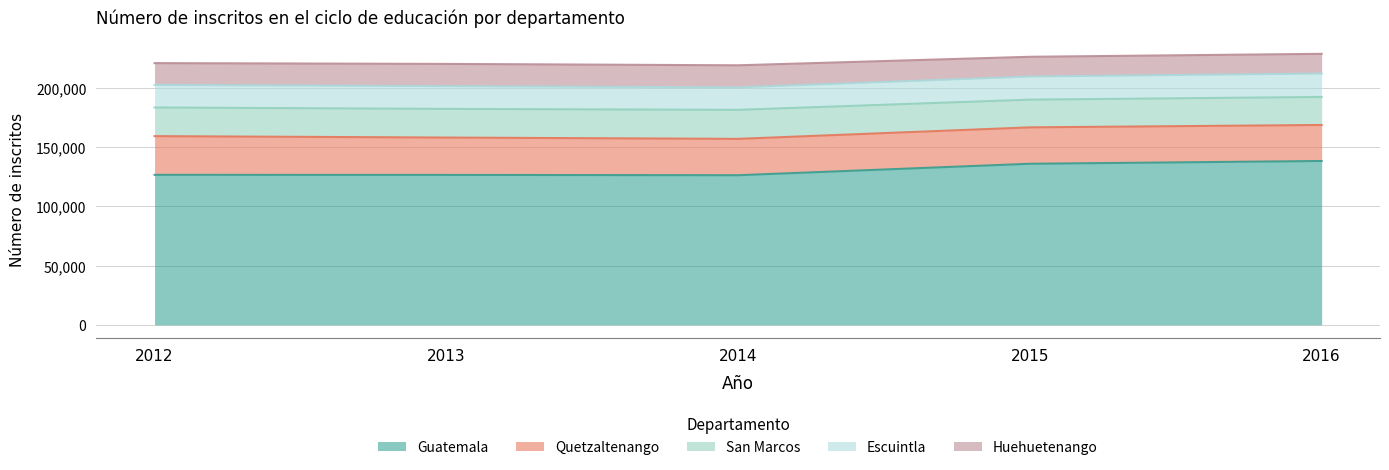

At 2012, list the series in order from largest to smallest.

Guatemala, Quetzaltenango, San Marcos, Escuintla, Huehuetenango